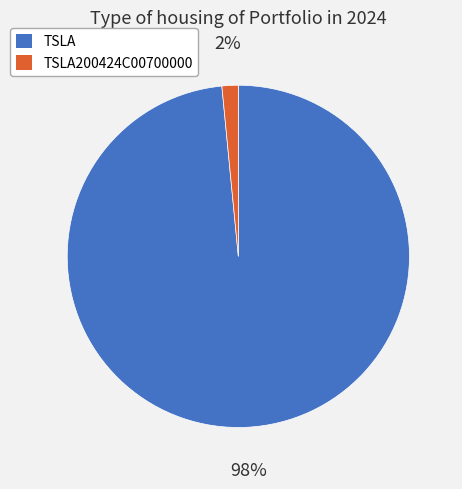

Is there a majority slice in this chart?

Yes